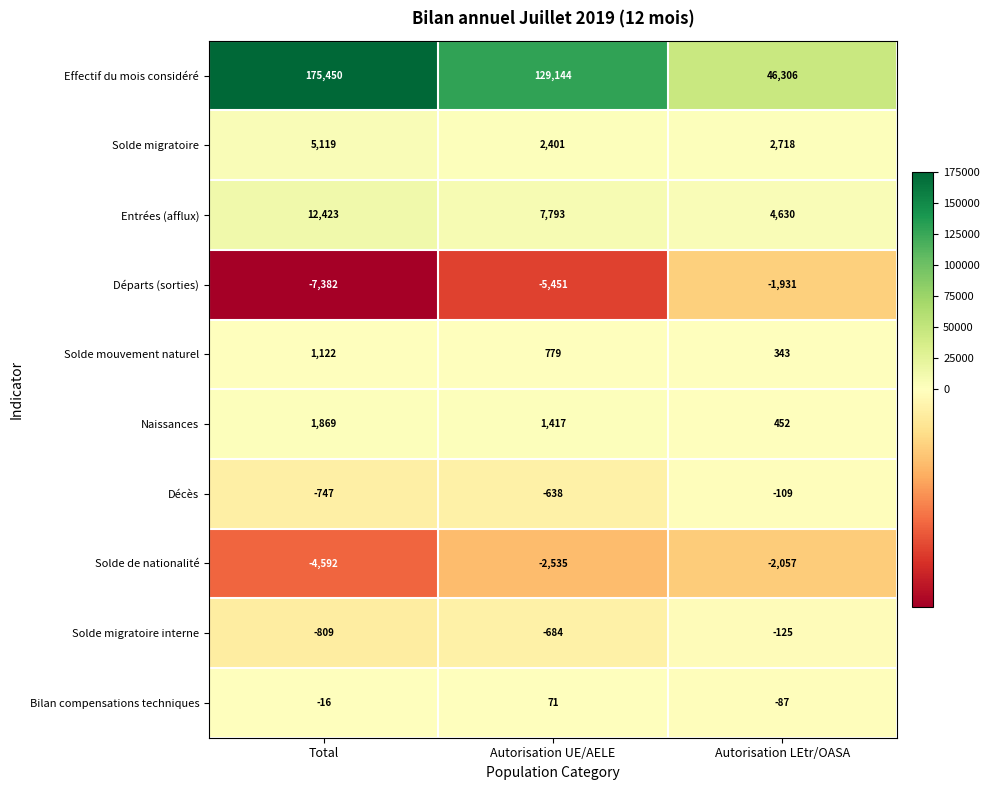

Which series has the largest range (max minus min)?

Effectif du mois considéré